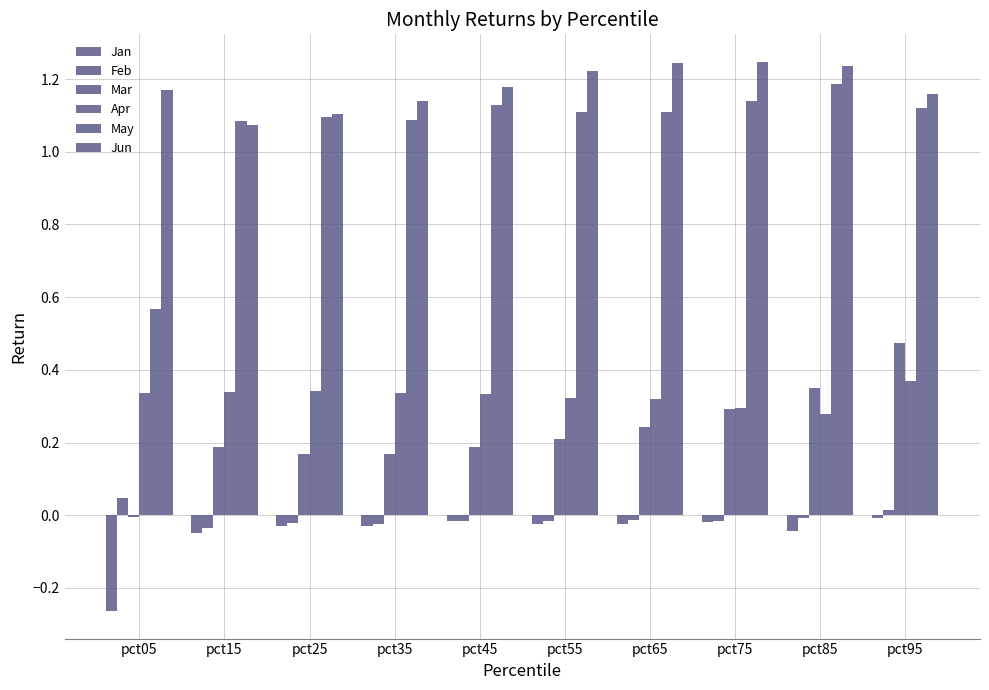

What is the spread (max minus min) of values at pct05?

1.4